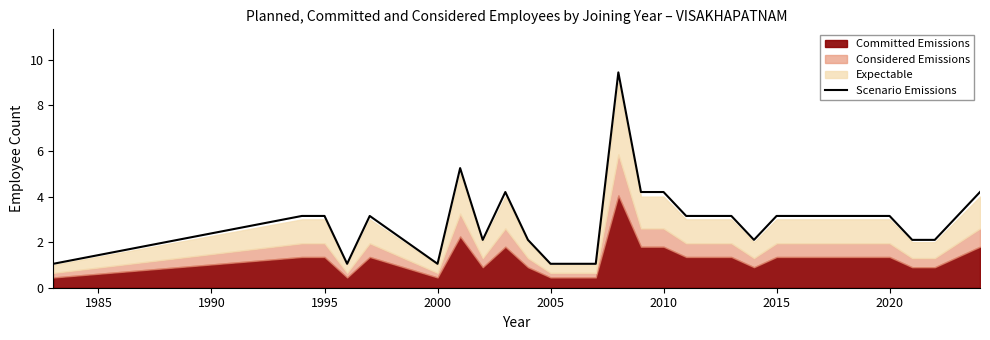

What is the difference between the maximum and second lowest values?

8.4